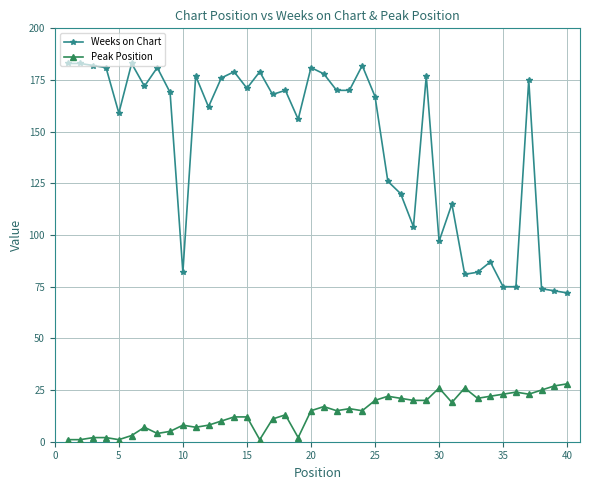

Rank the series by their maximum value, from highest to lowest.

Weeks on Chart, Peak Position